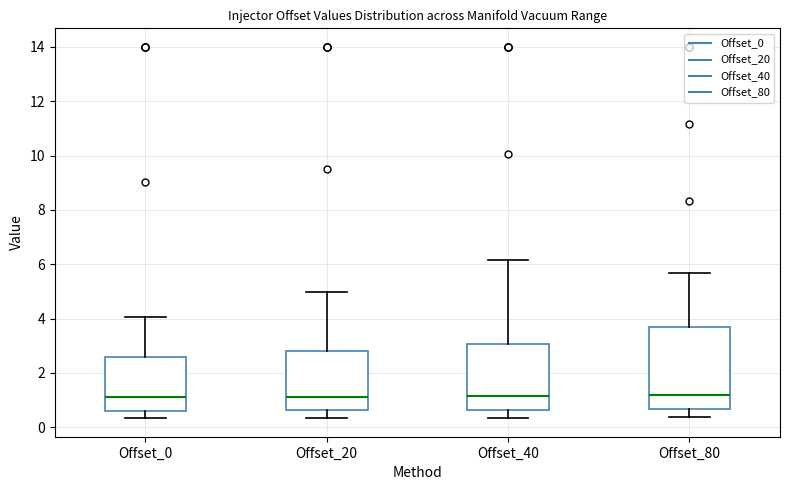

Which box is the tallest, from its lower edge to its upper edge?

Offset_80